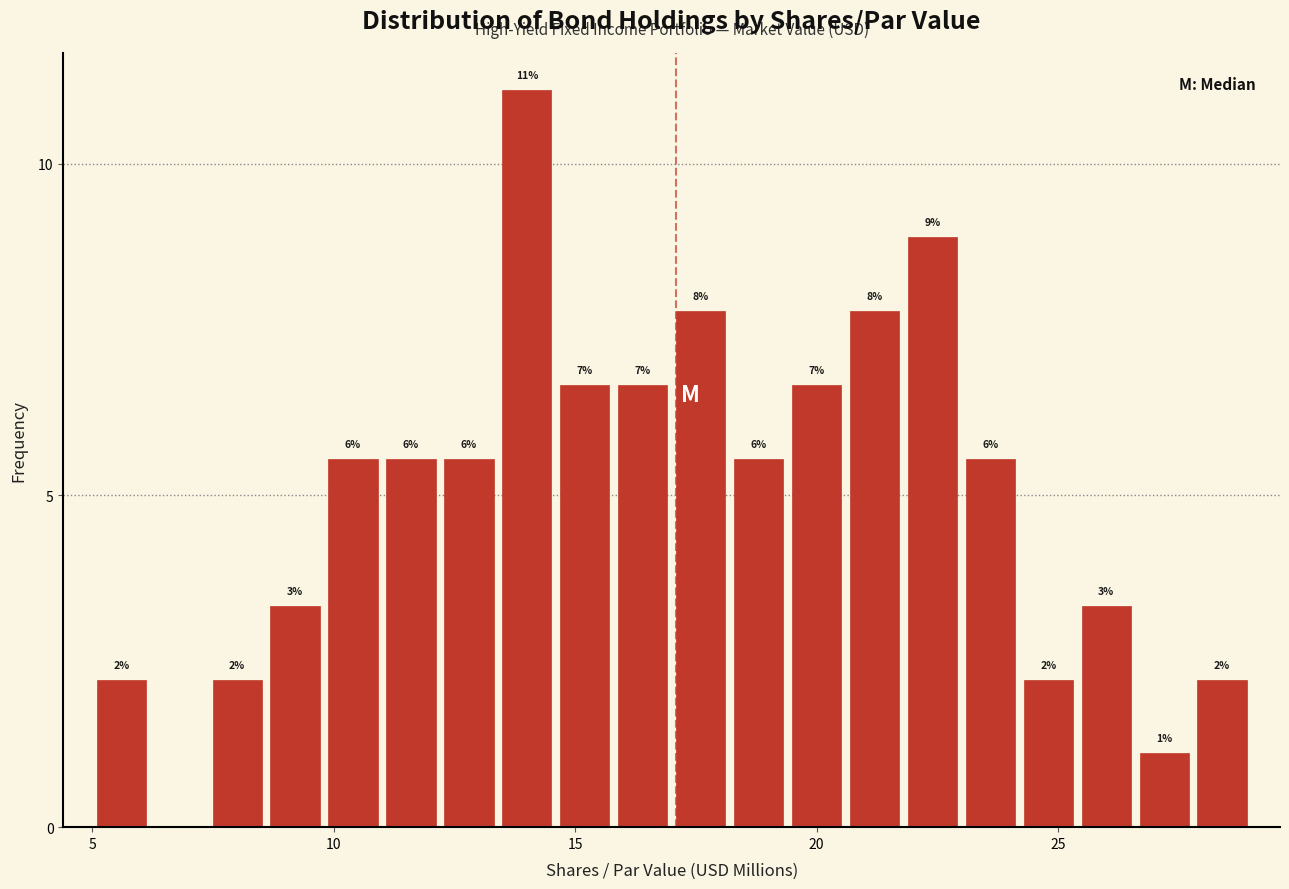

Around what value on the x-axis is the tallest bar? Give the approximate position of its centre, as read against the axis.

14.0